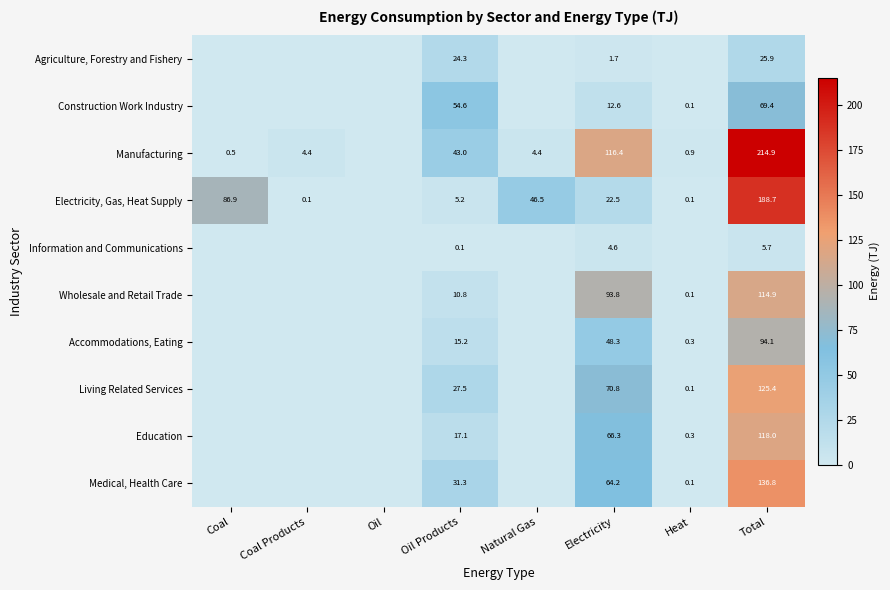

What is the sum of the Construction Work Industry values at Total and Heat?

69.5